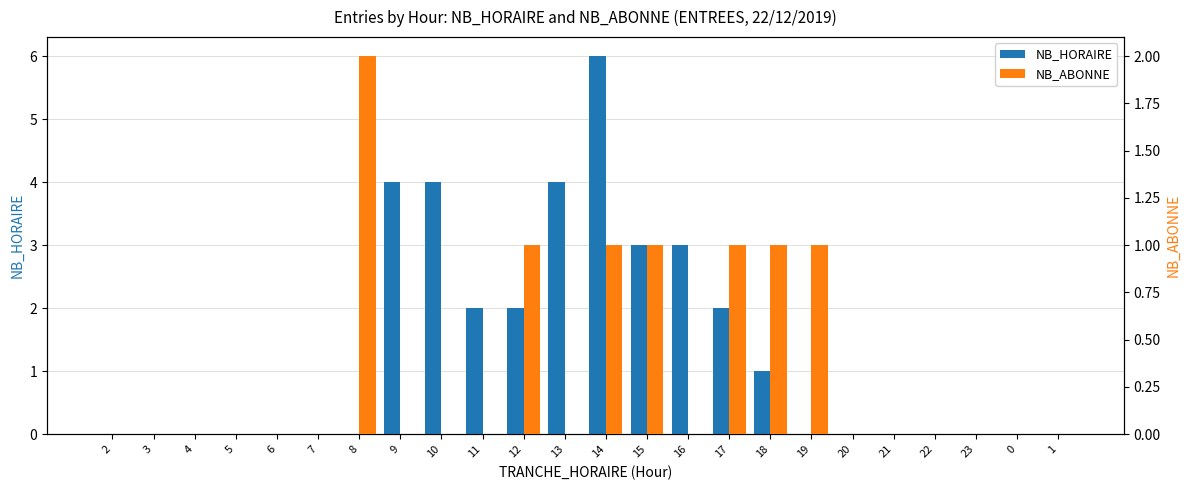

Does the chart contain stacked bars?

No